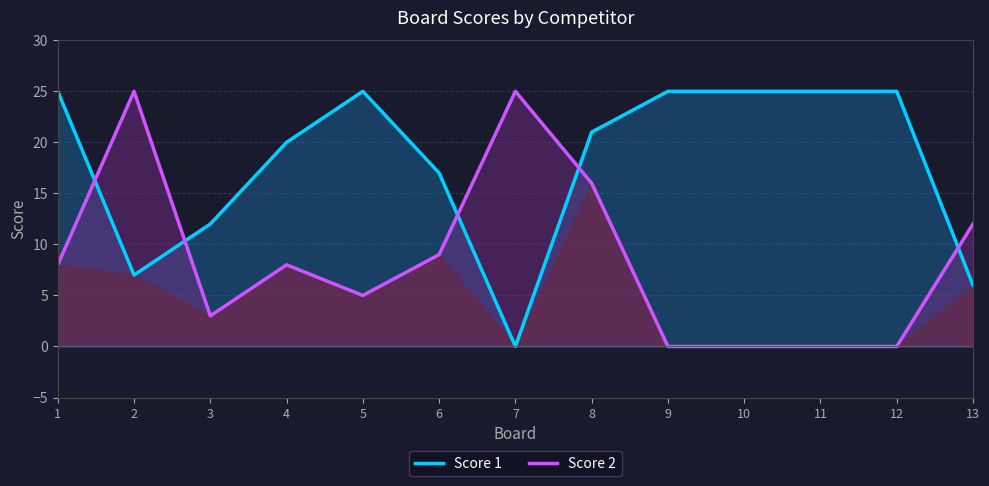

At which label does Score 2 reach its peak?

2